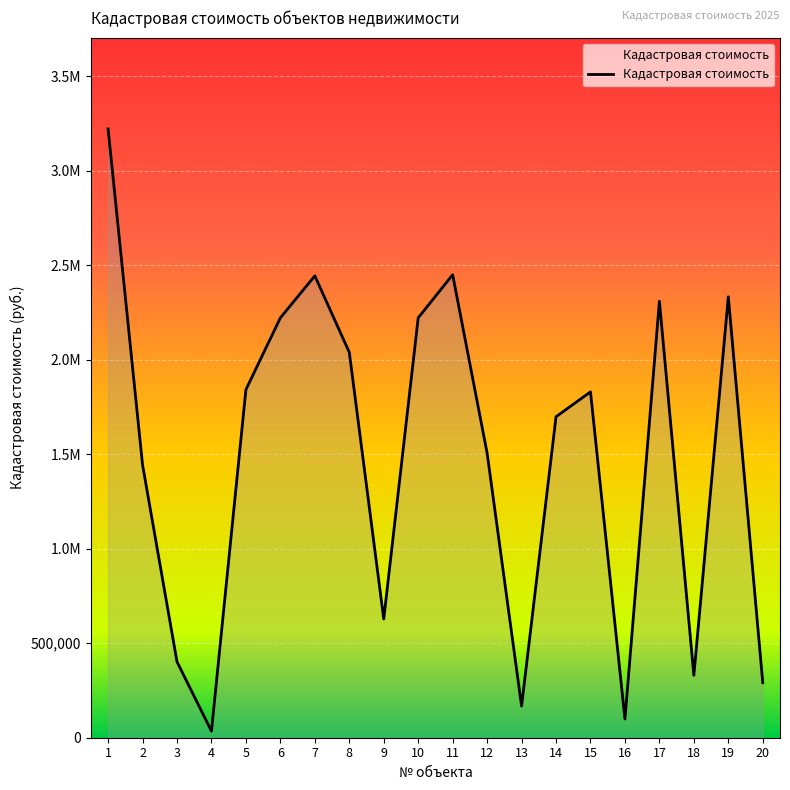

Reading left to right, what are all the values shown in this chart?

3221480.2	1444545.0	402121.7	34718.6	1841876.8	2221946.6	2444141.2	2039558.4	628107.0	2221946.6	2449988.5	1506512.9	167461.7	1698517.9	1830182.3	99031.8	2309655.0	330090.5	2333043.9	290842.9